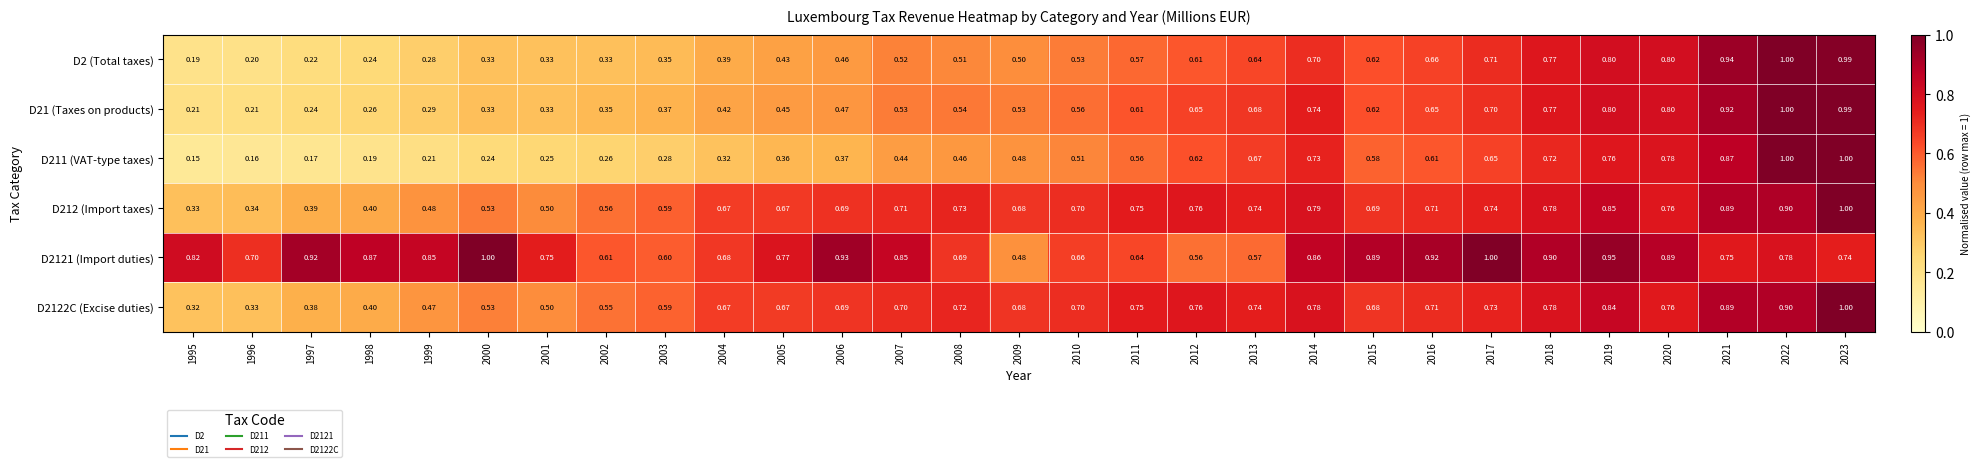

Which series changed the most between 1998 and 2013?

D211 (VAT-type taxes)